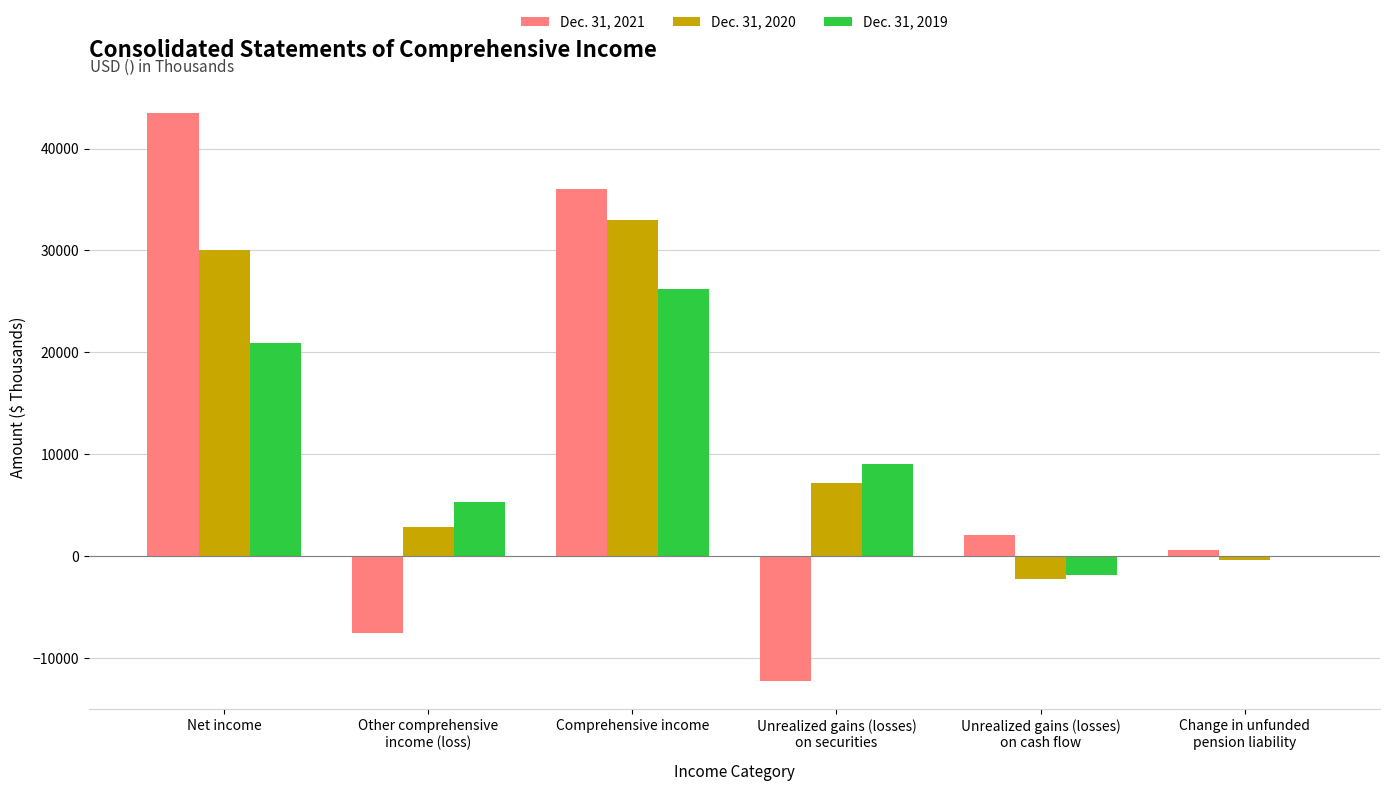

Which category has the highest value across all series?

Net income